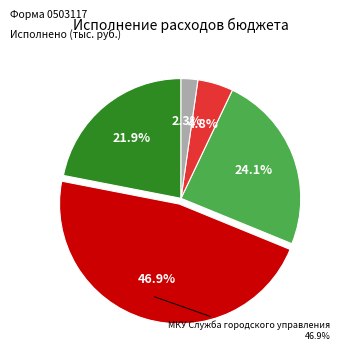

Is it true that Межбюджетные трансферты is 13% of the pie?

False